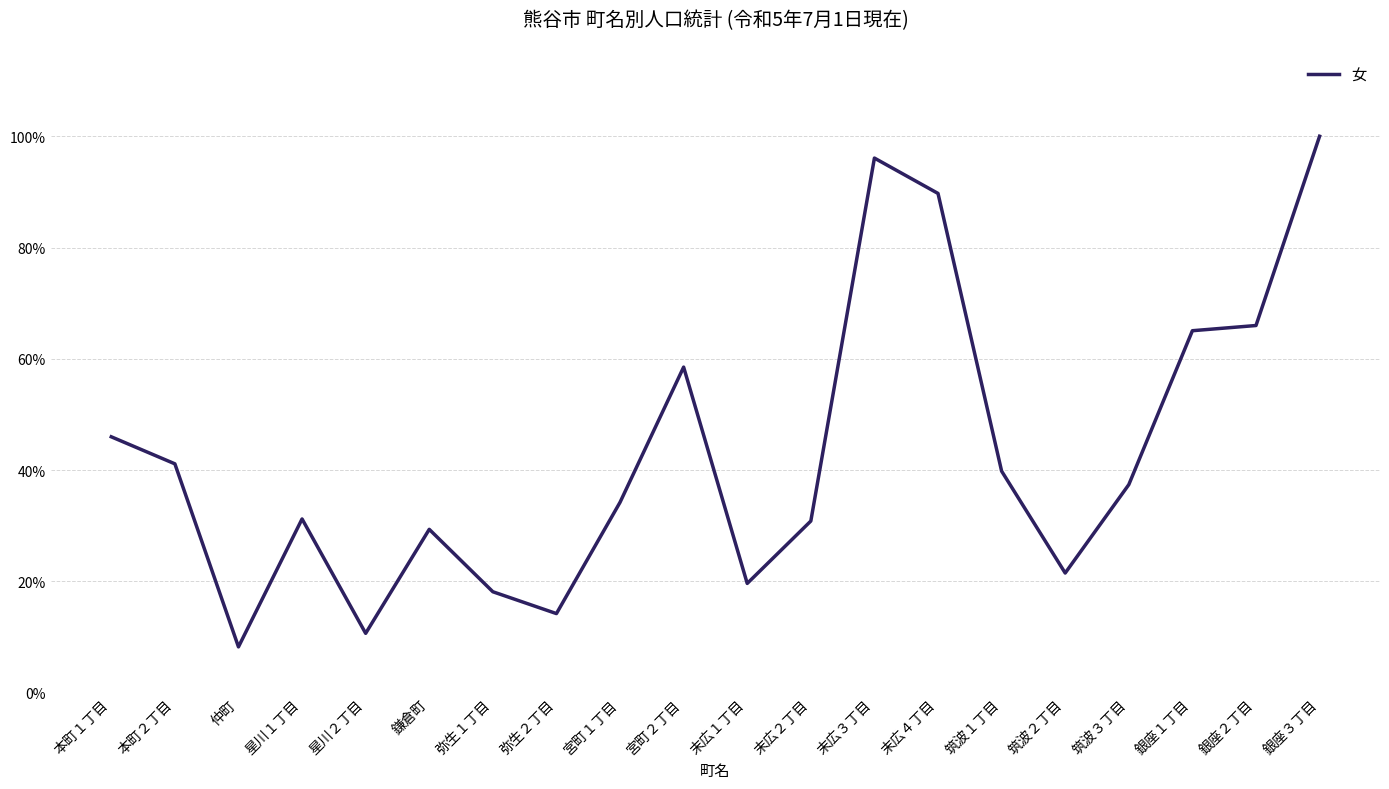

What is the difference between the values at 銀座３丁目 and 本町２丁目?

0.6